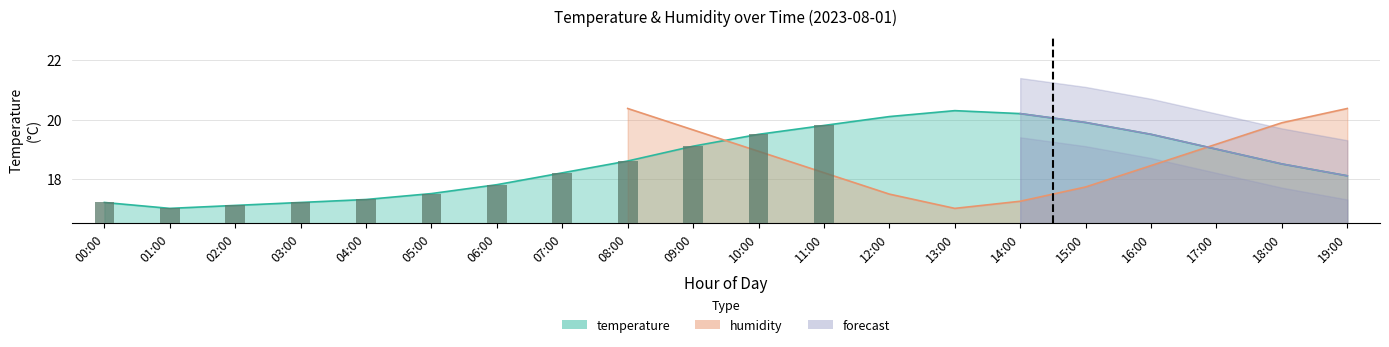

Rank the categories by value from highest to lowest.

13:00, 14:00, 12:00, 15:00, 11:00, 10:00, 16:00, 09:00, 17:00, 08:00, 18:00, 07:00, 19:00, 06:00, 05:00, 04:00, 00:00, 03:00, 02:00, 01:00